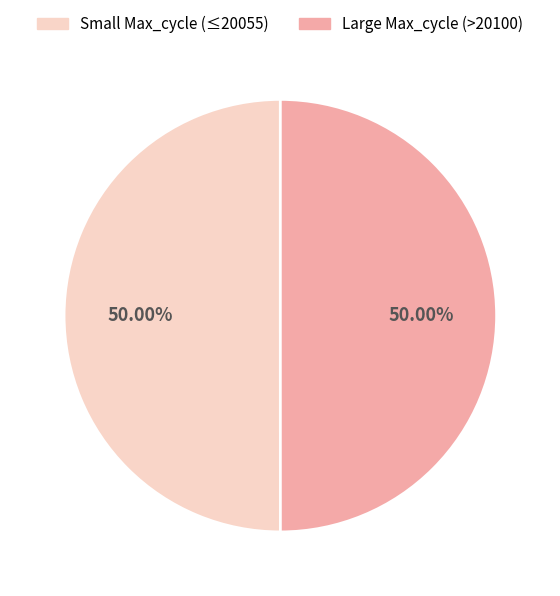

Is the sum of Small Max_cycle (≤20055) and Large Max_cycle (>20100) greater than half?

Yes